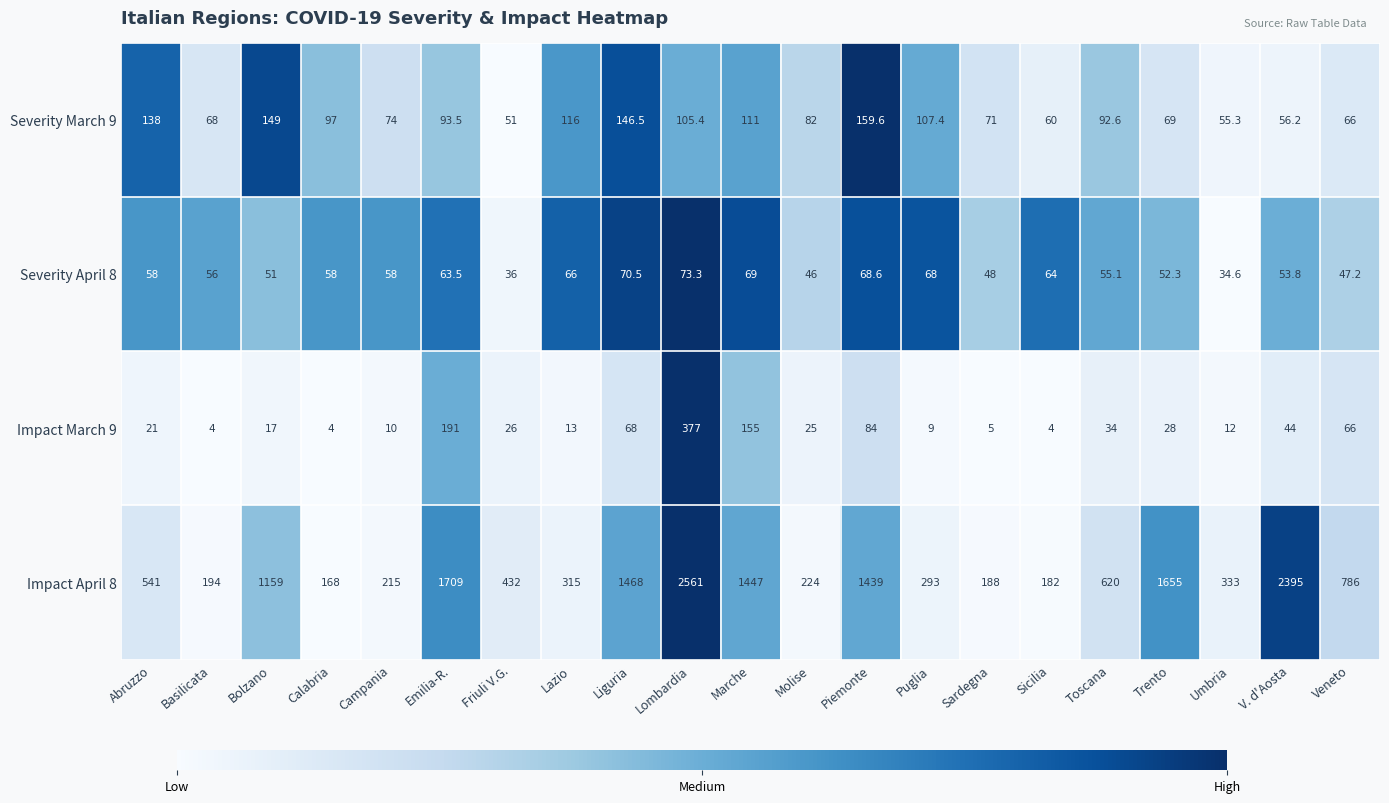

What is the difference between the highest and lowest values at Trento?

1627.0